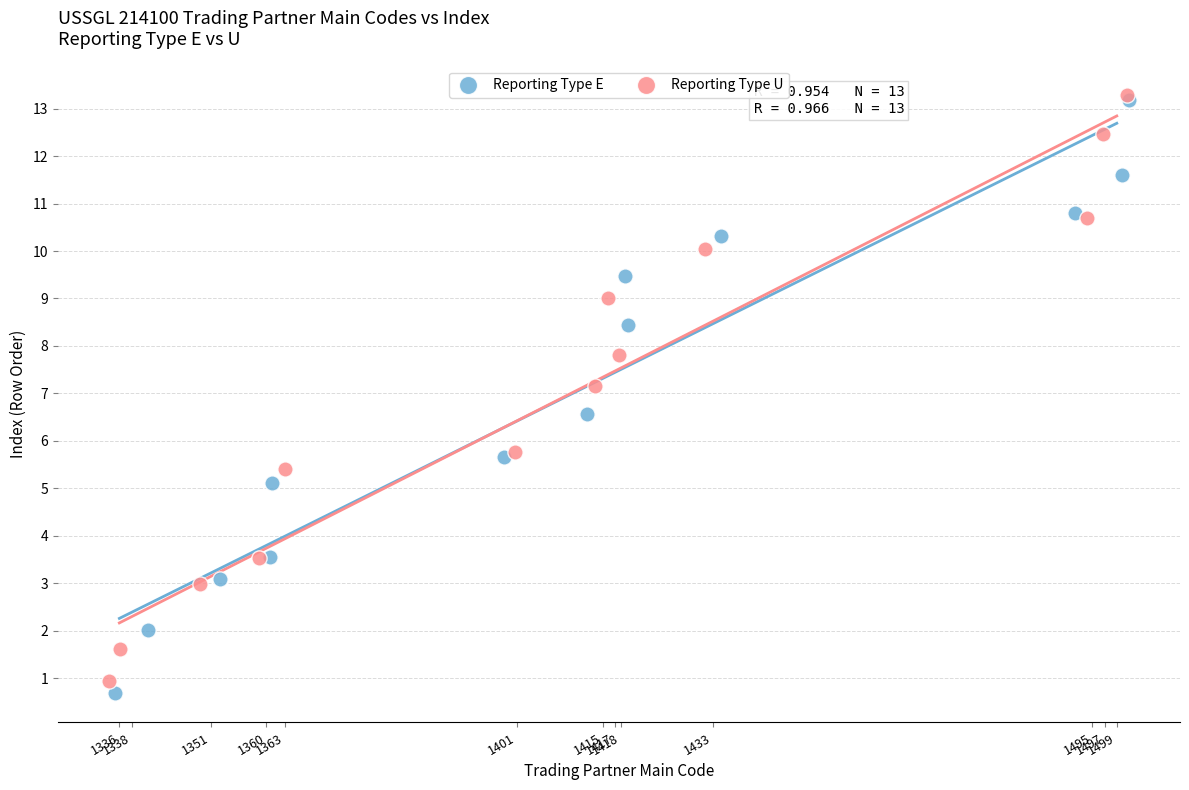

What are all the series names shown in the legend?

Reporting Type E, Reporting Type U